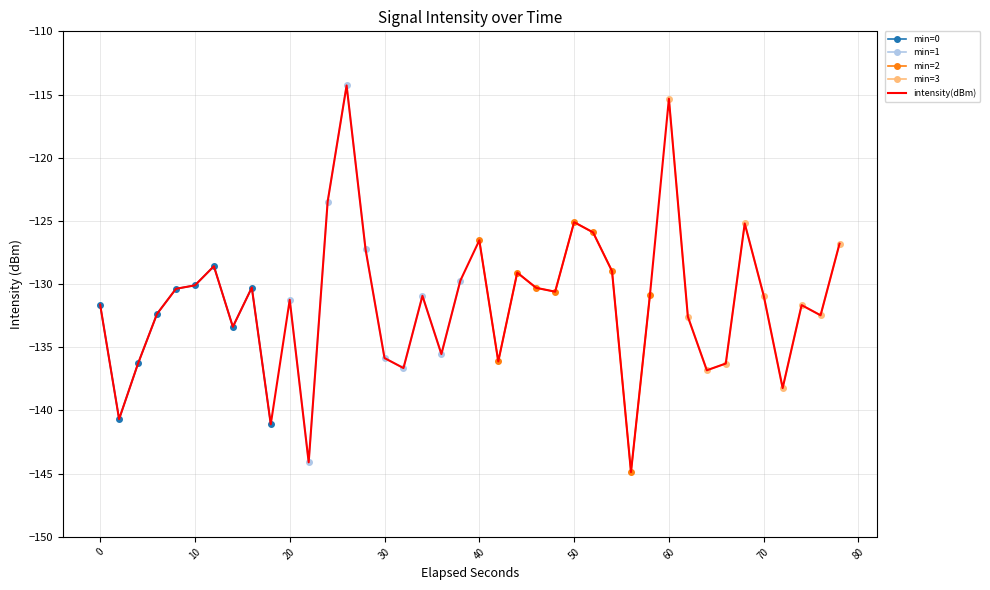

What is the greatest value displayed?

-114.3